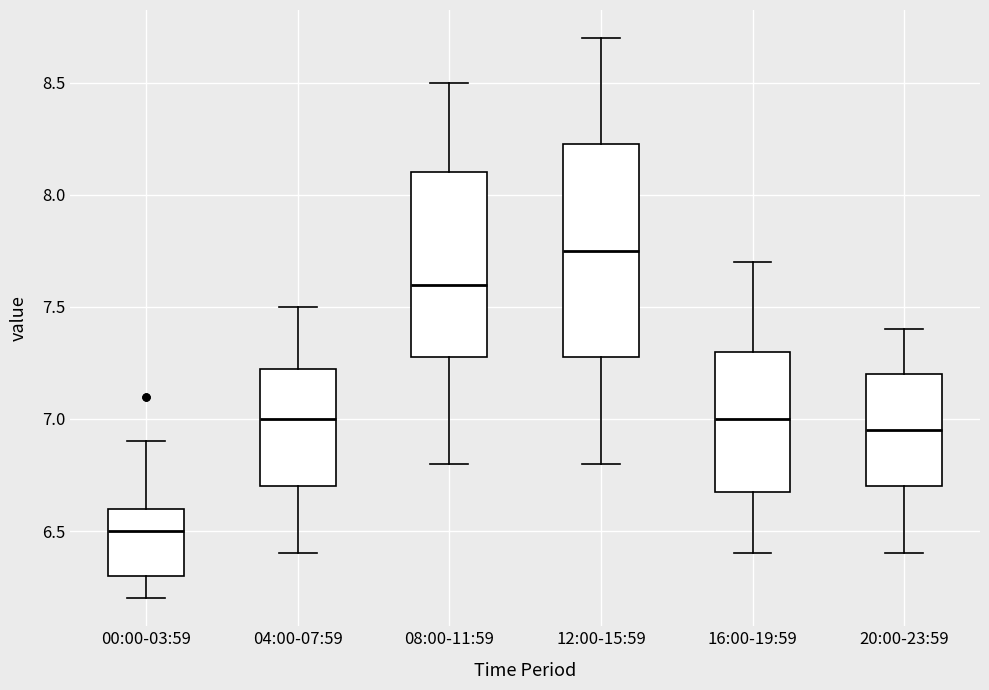

Where does the lower whisker of the box for 04:00-07:59 end on the y-axis? The values are not printed on the chart, so give them approximately, as read against the axis.

6.40